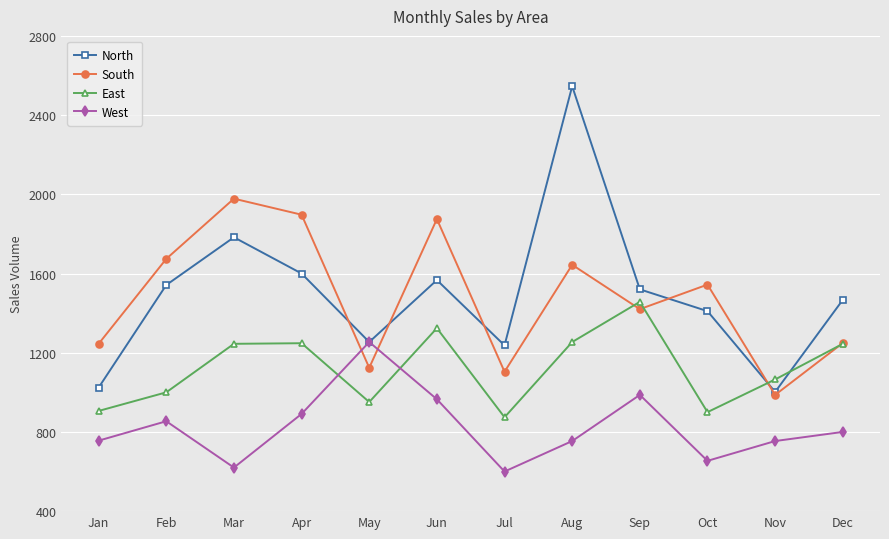

What is the value of the West point at the 7th from the left?

600